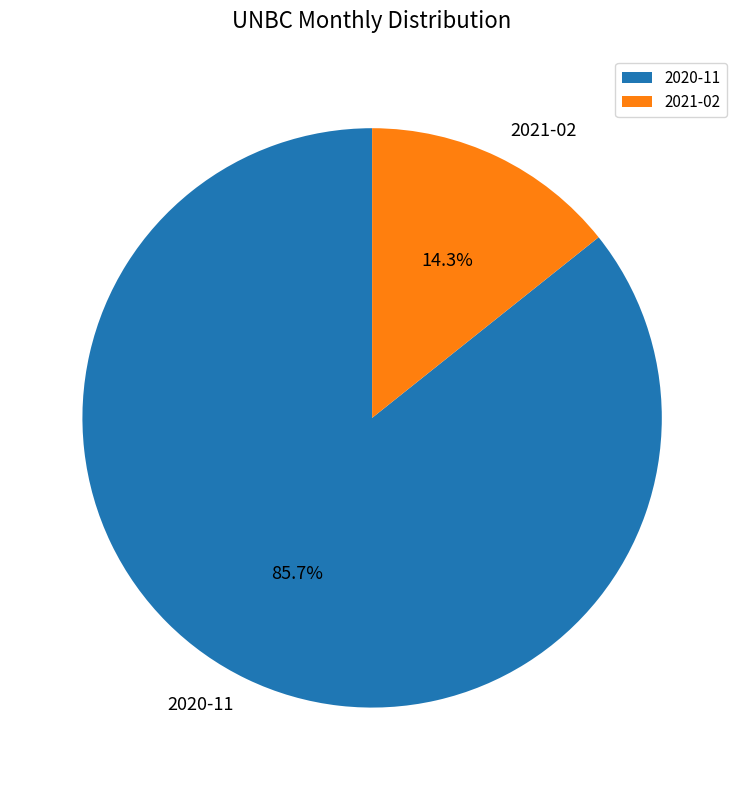

Which has a higher value, 2021-02 or 2020-11?

2020-11